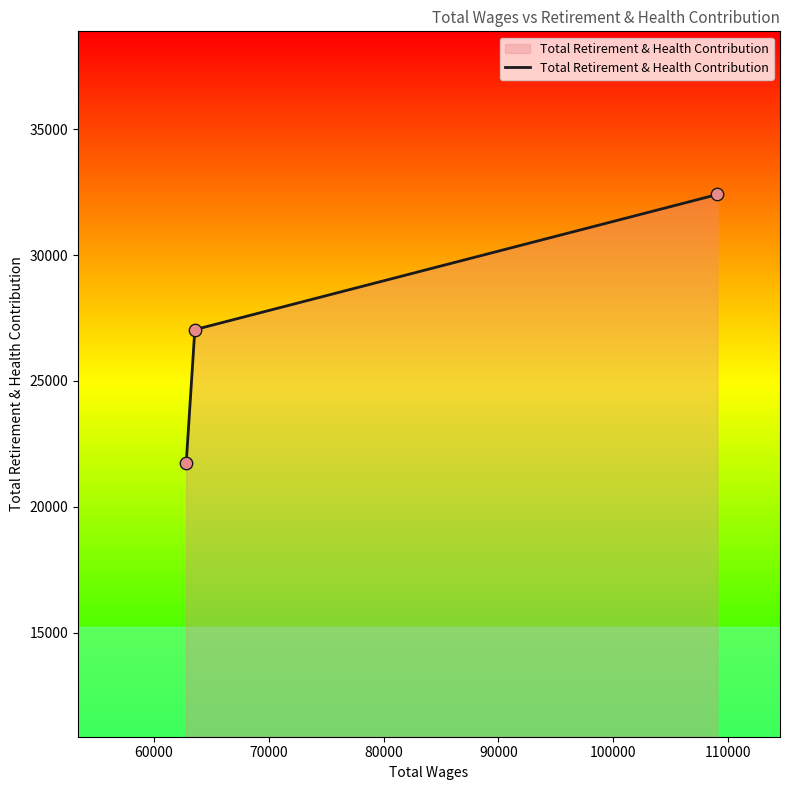

What is the greatest value displayed?

32407